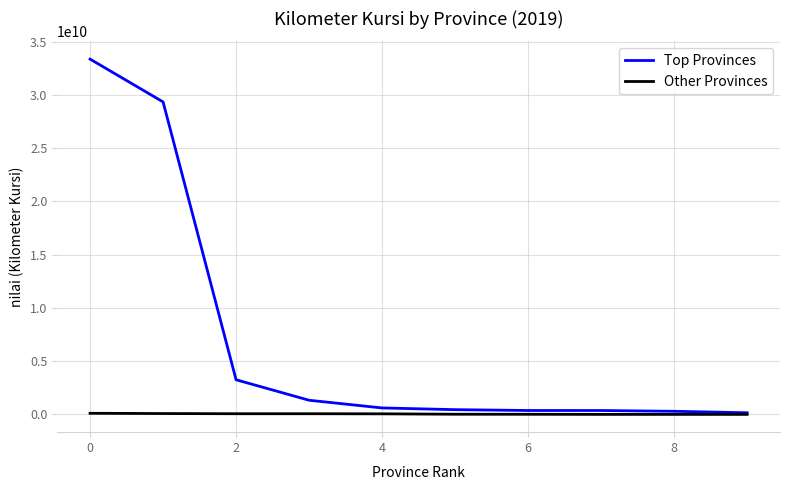

What is the highest value of the Top Provinces series?

33355529130.0